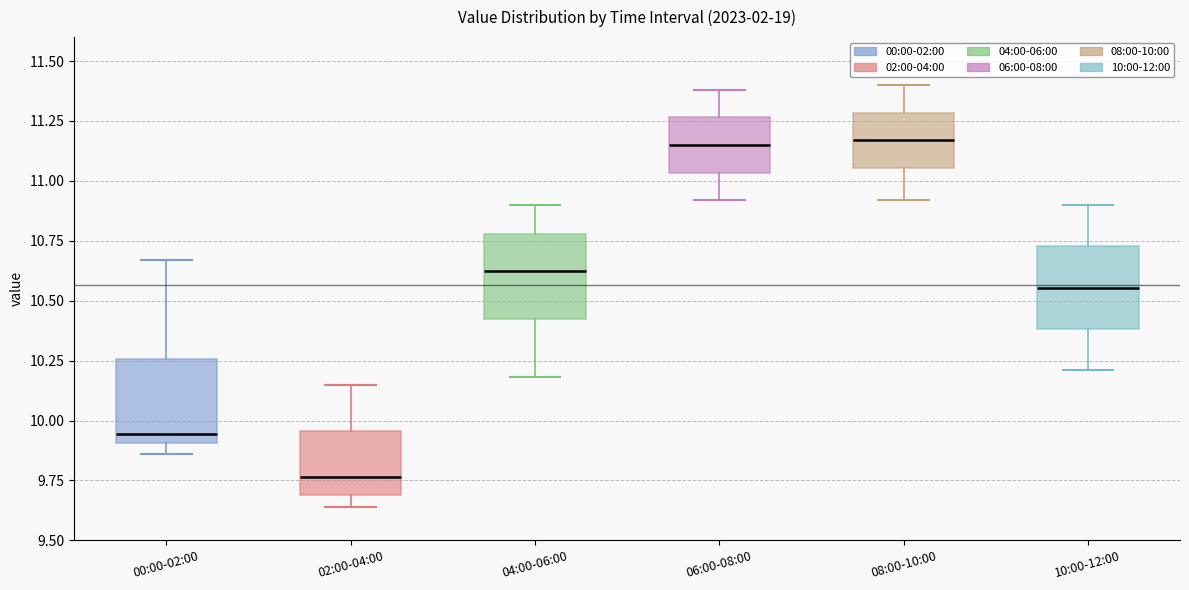

Which box's median line is the lowest?

02:00-04:00